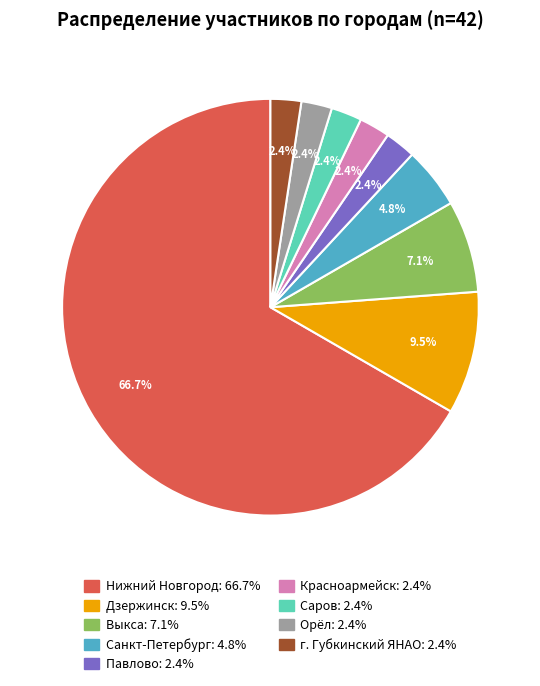

How much of the chart is everything except Красноармейск?

97.6%